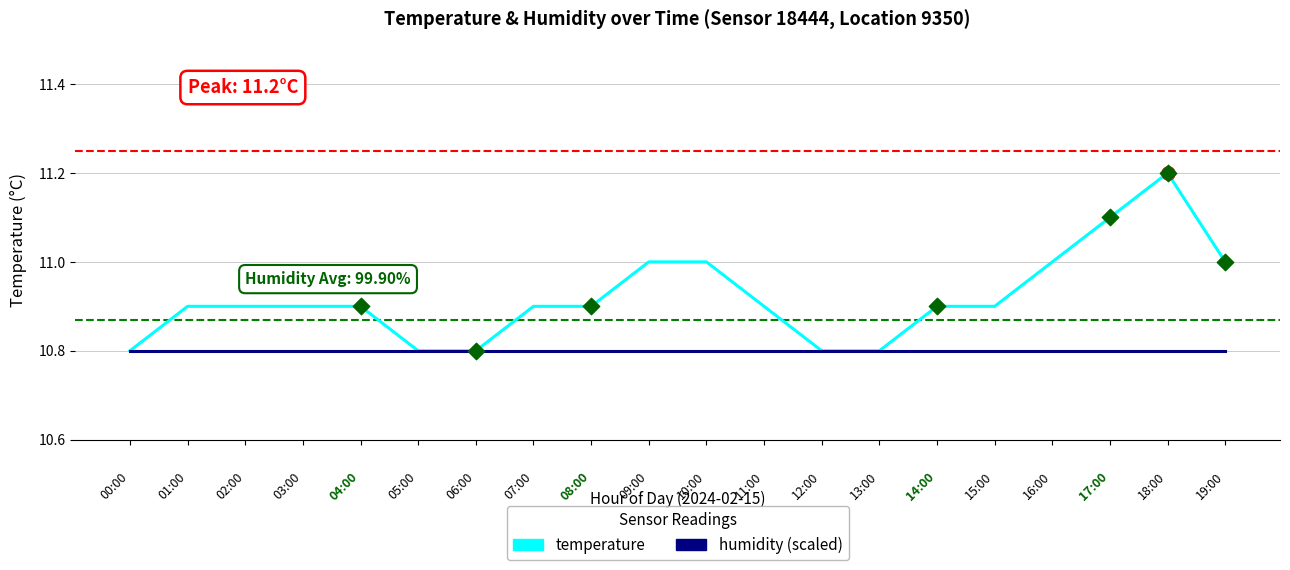

At how many categories does at least one series exceed 10?

20